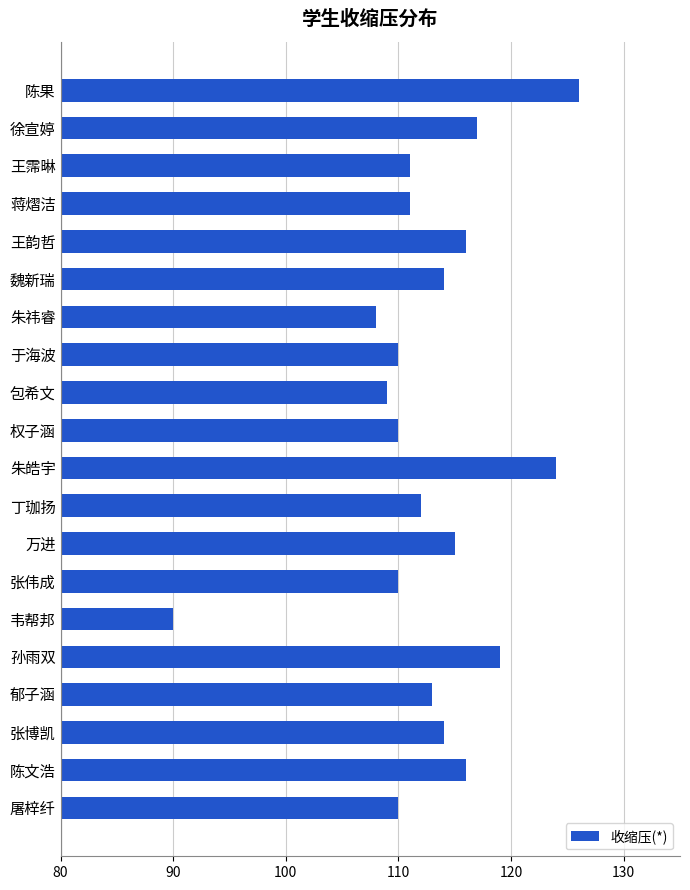

What is the maximum value shown in the chart?

126